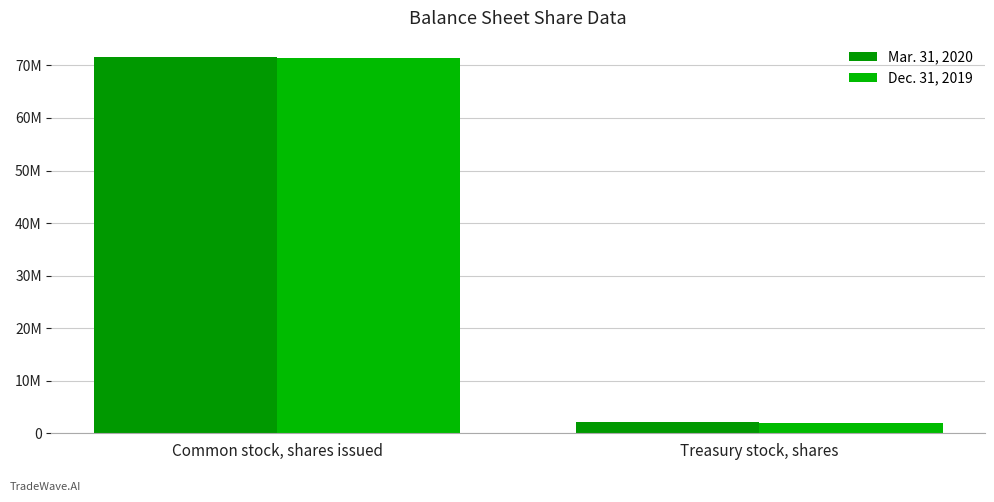

Does the chart contain any negative values?

No